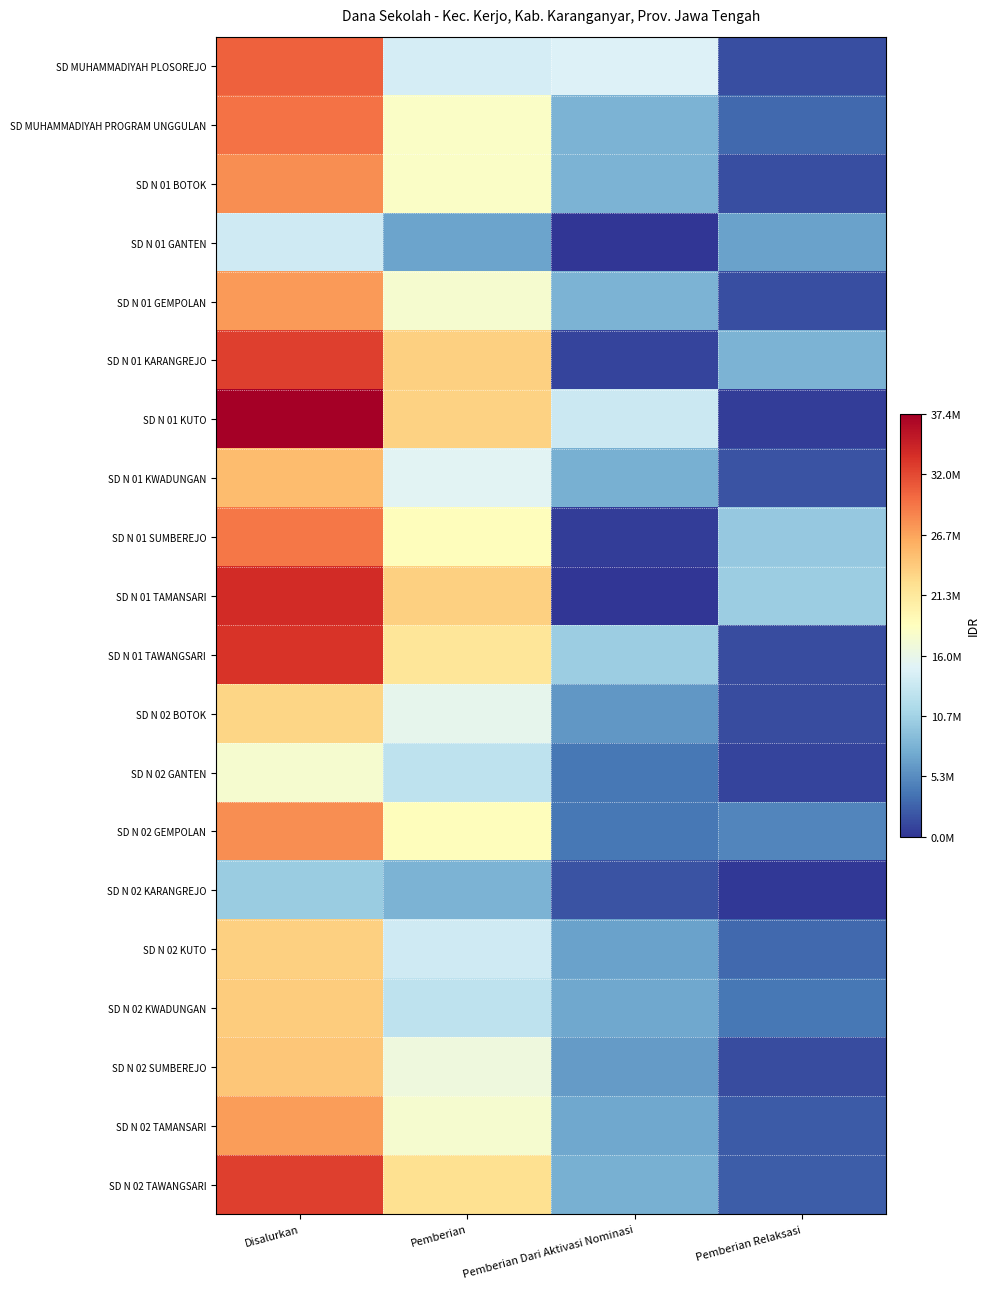

Which series has the largest total across all categories?

SD N 01 KUTO